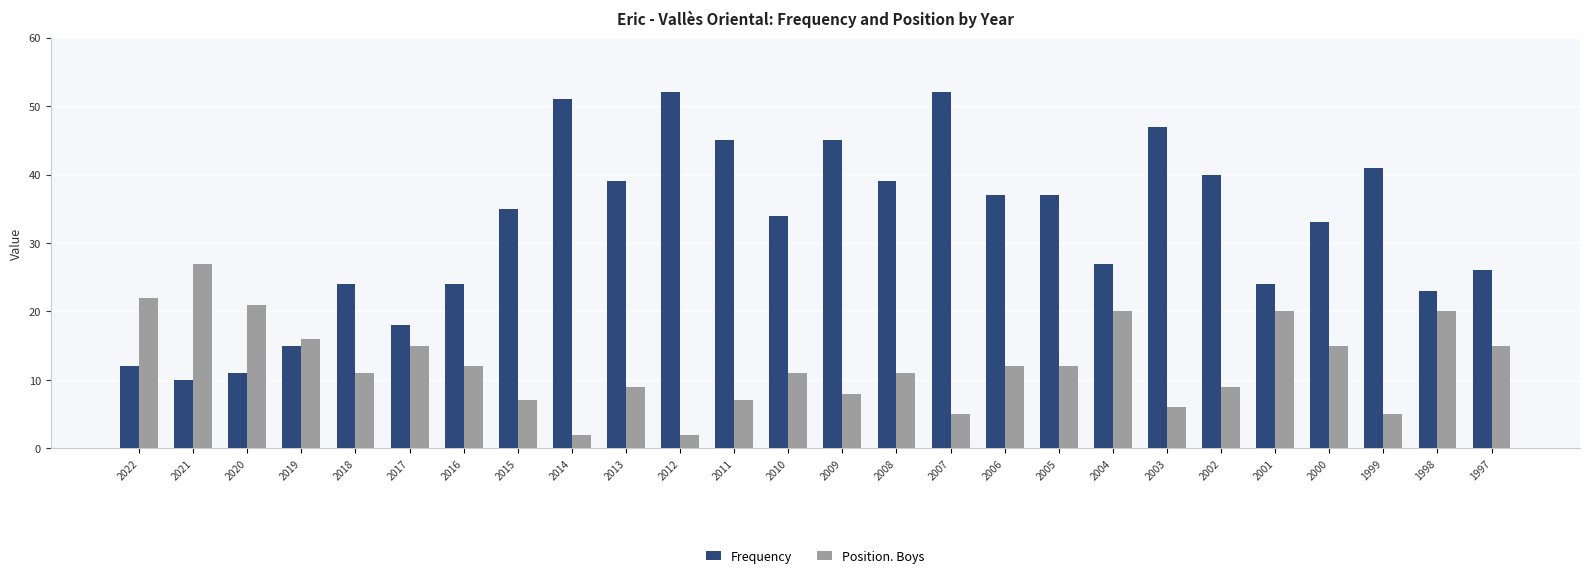

Reading right to left, transcribe all the data shown in this chart.

Frequency: 26	23	41	33	24	40	47	27	37	37	52	39	45	34	45	52	39	51	35	24	18	24	15	11	10	12
Position. Boys: 15	20	5	15	20	9	6	20	12	12	5	11	8	11	7	2	9	2	7	12	15	11	16	21	27	22